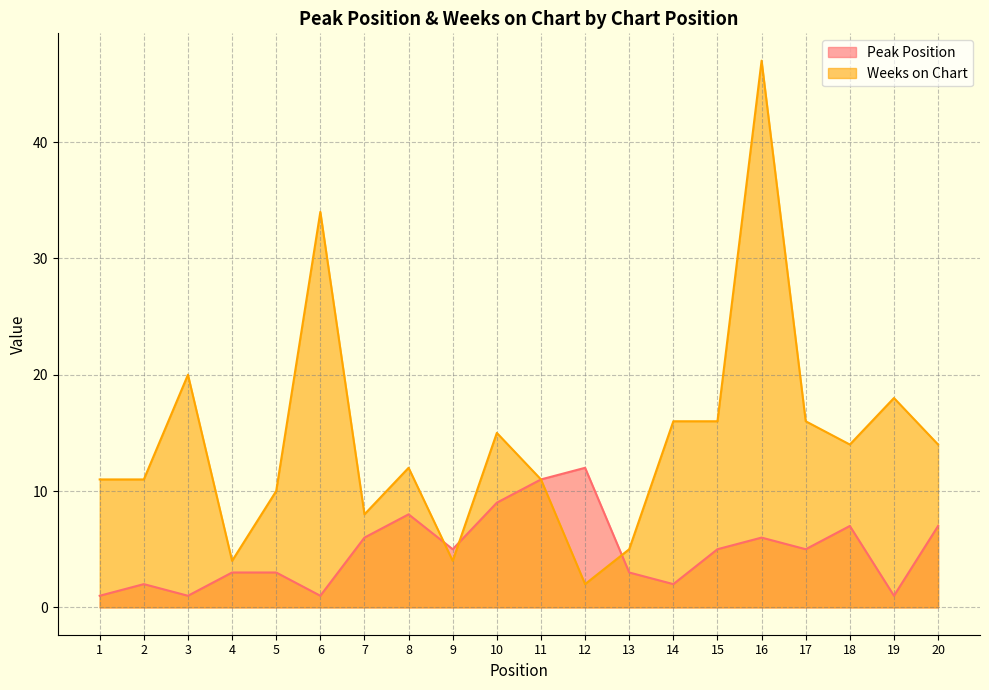

Reading left to right, list all the values displayed in this chart.

Peak Position: 1=1	2=2	3=1	4=3	5=3	6=1	7=6	8=8	9=5	10=9	11=11	12=12	13=3	14=2	15=5	16=6	17=5	18=7	19=1	20=7
Weeks on Chart: 1=11	2=11	3=20	4=4	5=10	6=34	7=8	8=12	9=4	10=15	11=11	12=2	13=5	14=16	15=16	16=47	17=16	18=14	19=18	20=14